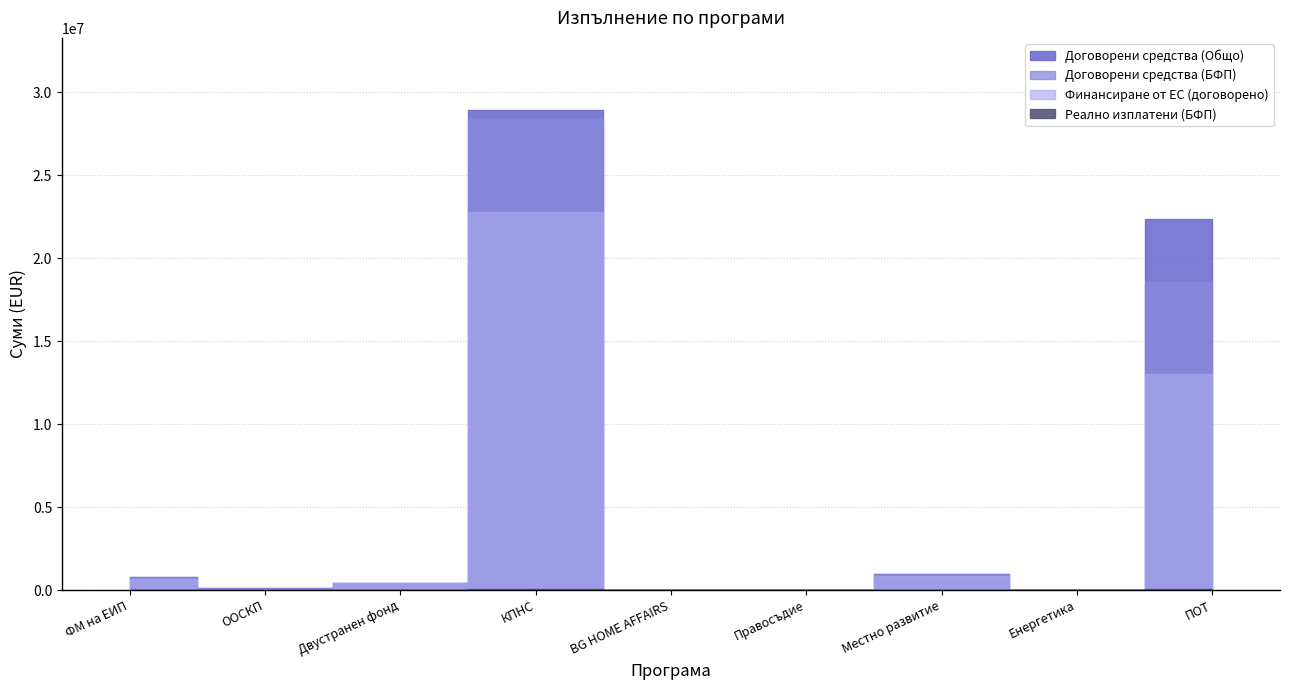

Reading left to right, extract all data points from this chart.

Договорени средства (Общо): 776909.8	106220.9	403920.6	28947904.5	4095.4	0.0	976567.5	15952.3	22372058.2
Договорени средства (БФП): 775887.2	106220.9	403920.6	28416350.6	4095.4	0.0	976567.5	14469.6	18557146.5
Финансиране от ЕС (договорено): 666637.6	90287.8	403920.6	22774478.4	2457.3	0.0	830082.4	11575.6	13000812.0
Реално изплатени (БФП): 0.0	0.0	0.0	55667.9	0.0	0.0	0.0	-613.5	70061.0